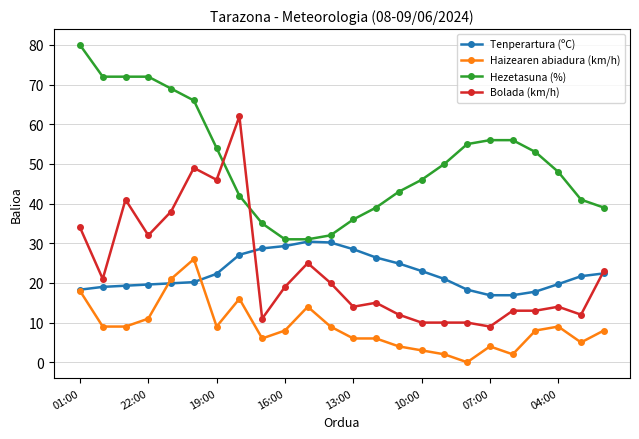

How many lines are shown in the chart?

4